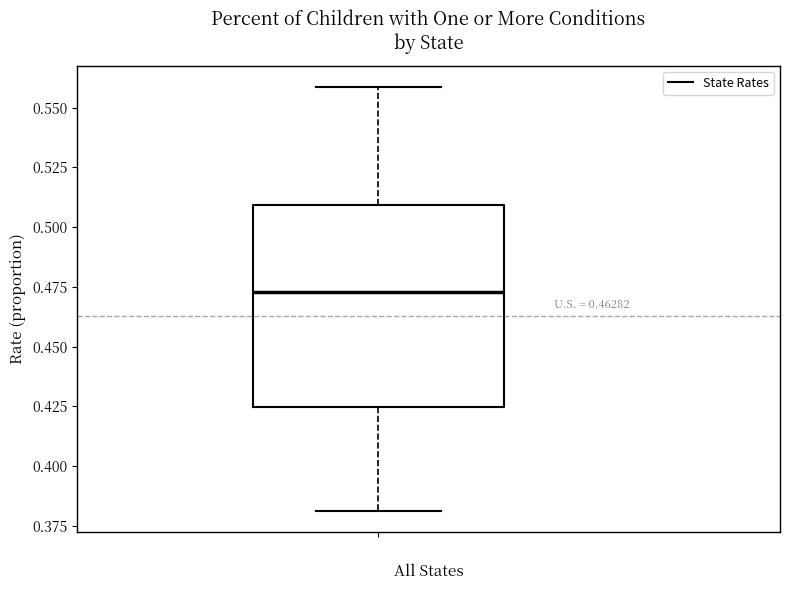

Read this box plot against the y-axis: the position of the median line, the range covered by the box, and the ends of both whiskers. The values are not printed on the chart, so give them approximately, as read against the axis.

median 0.475, box 0.425 to 0.510, whiskers 0.380 to 0.560